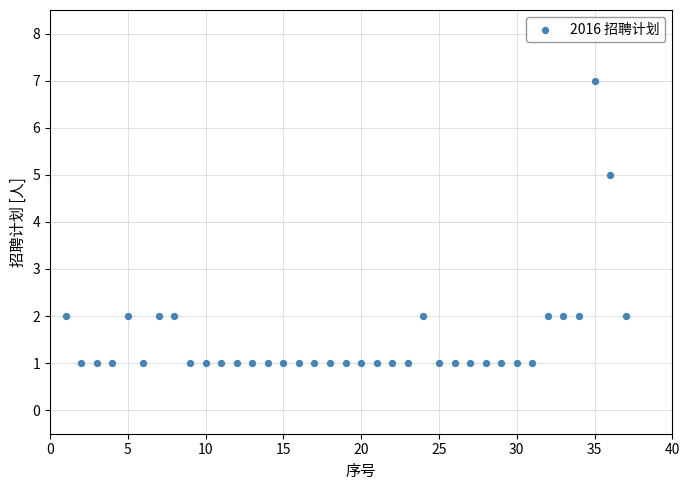

What is the range of X values (max minus min)?

36